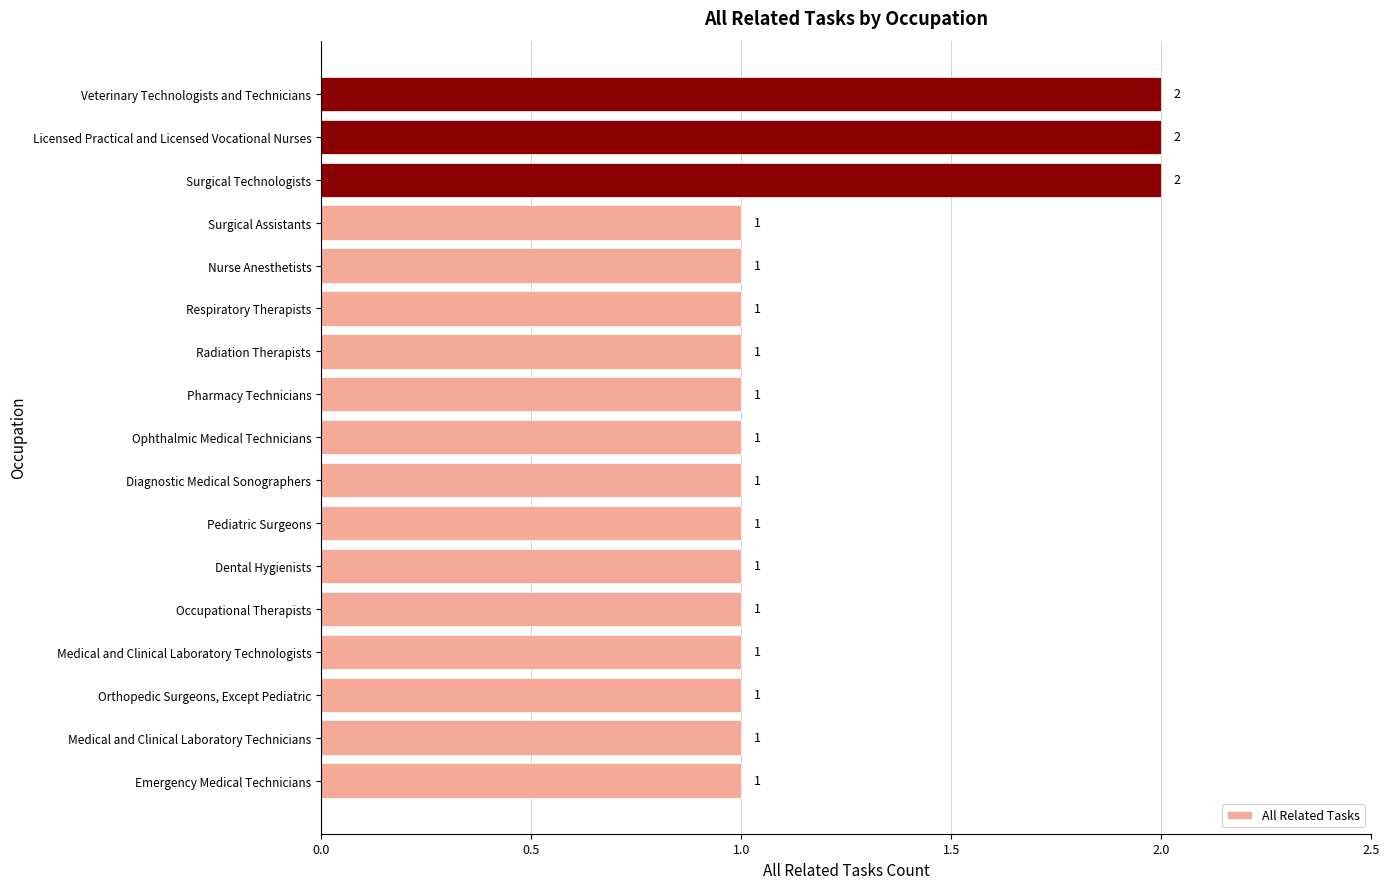

How many values are between 1 and 2?

17